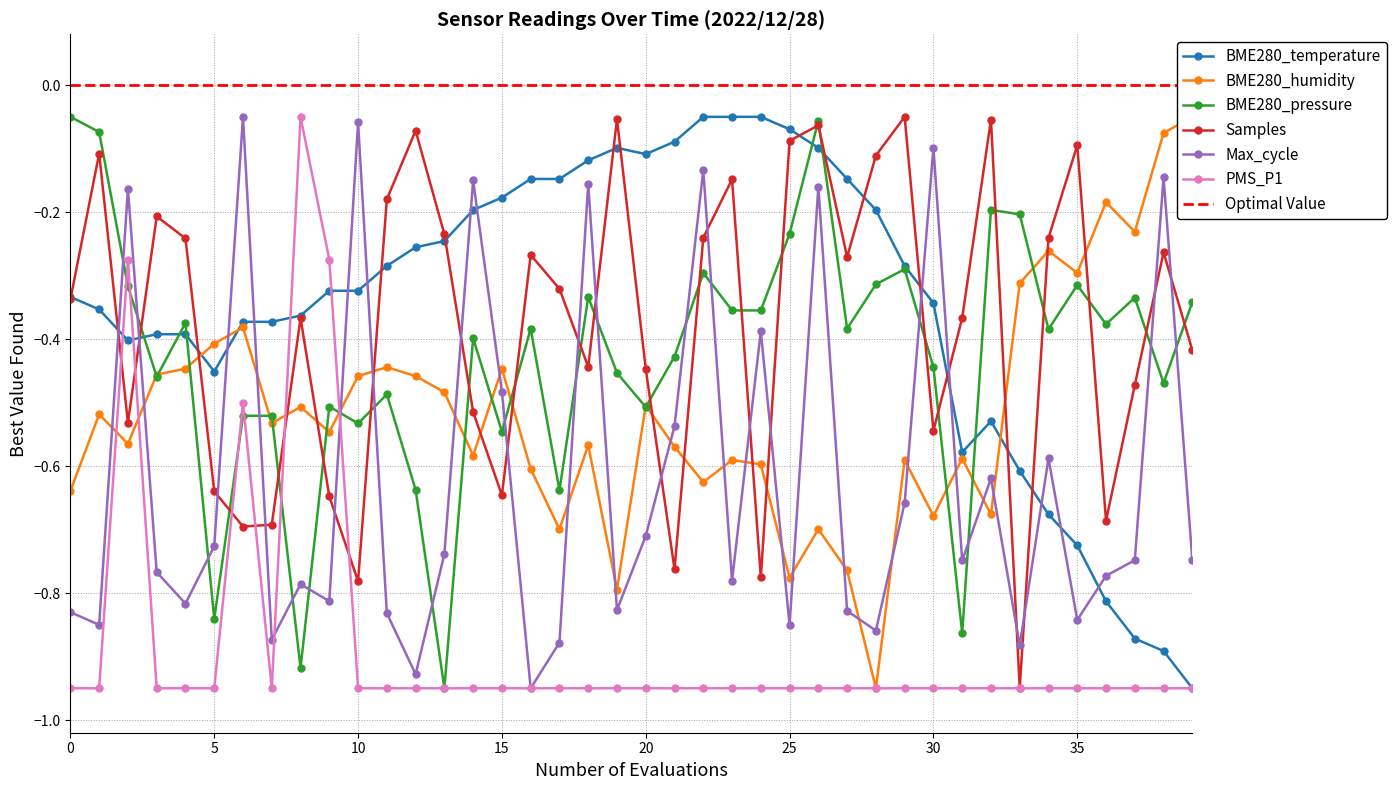

The value of PMS_P1 at 20 is -1.5. True or false?

False